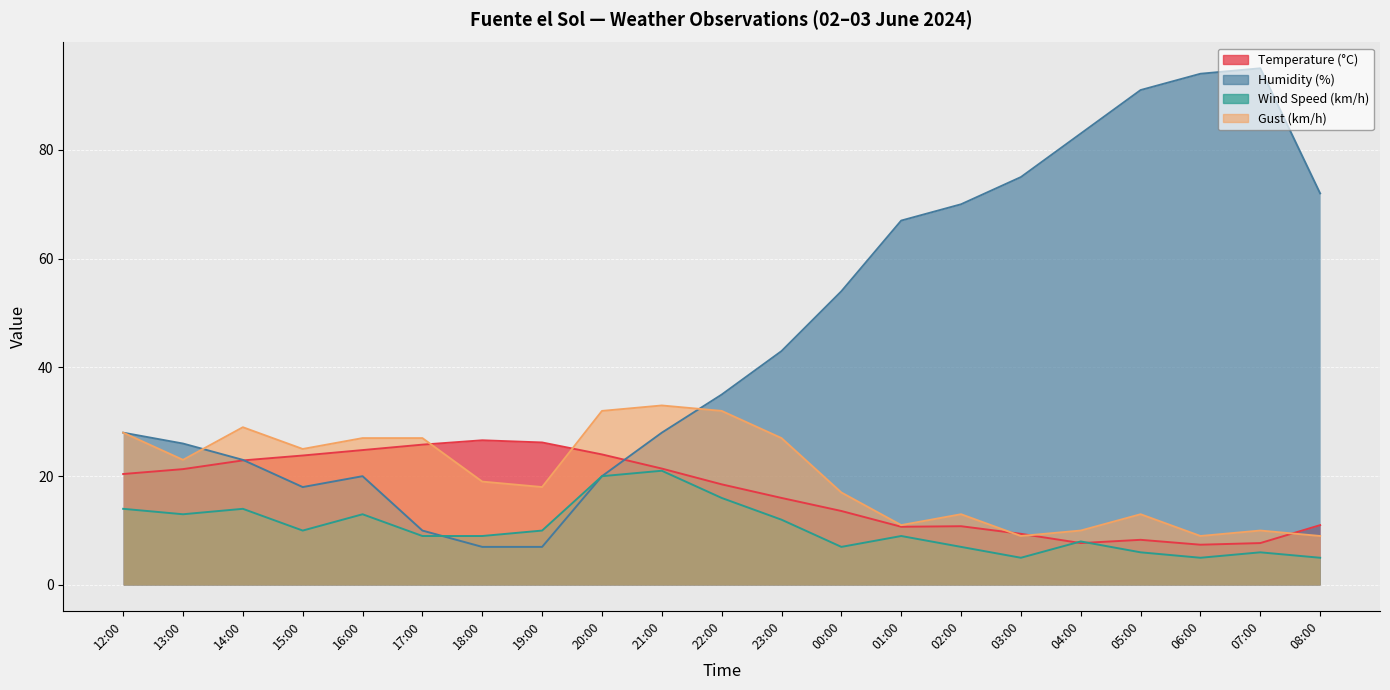

Is it true that Humidity (%) equals 20.0 at 16:00?

True